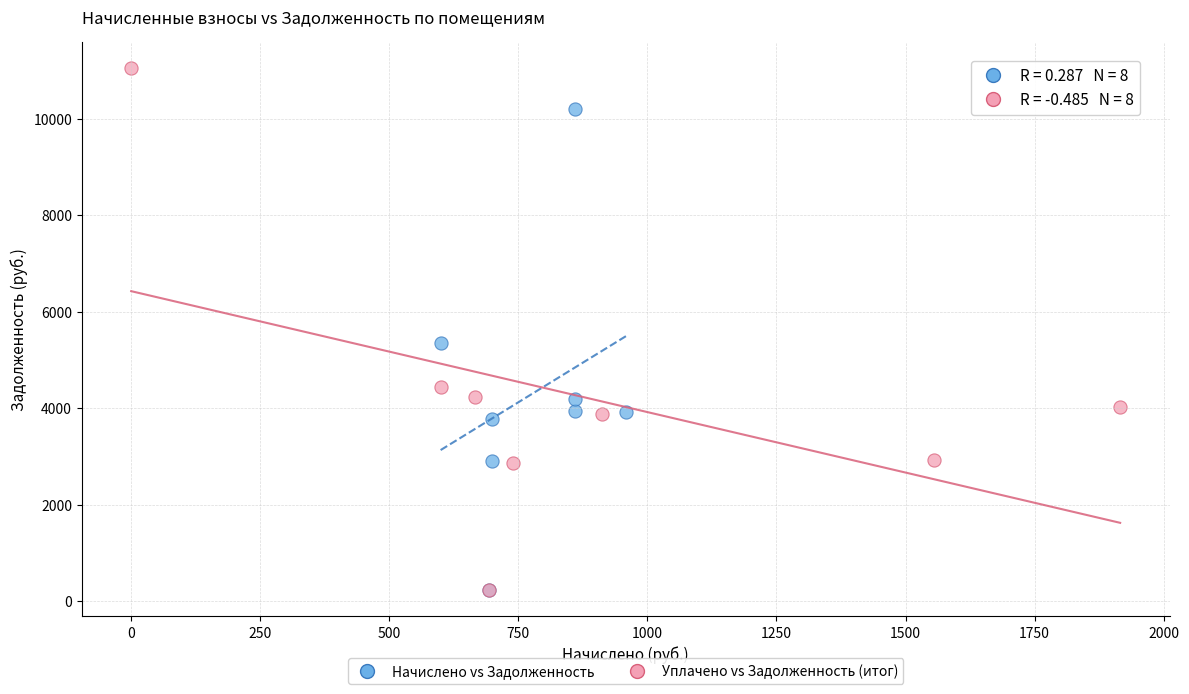

Which series has the largest Y range (max minus min)?

Уплачено vs Задолженность (итог)